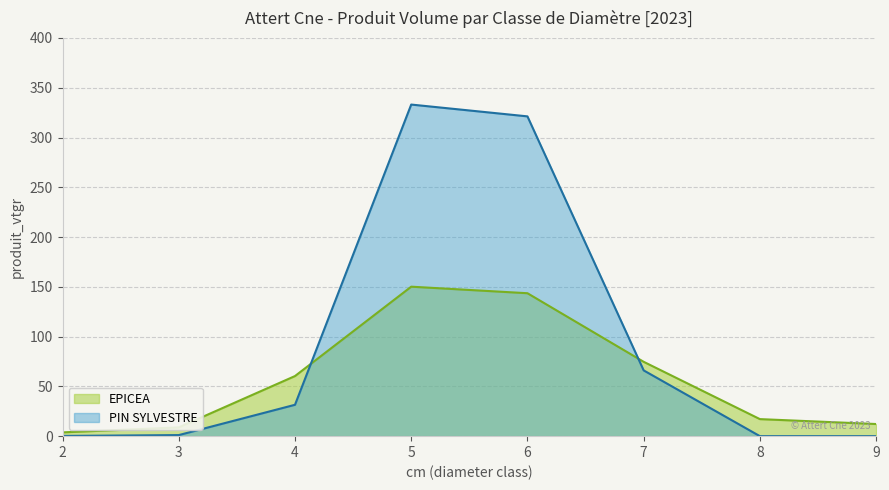

Reading right to left, what are all the values shown in this chart?

EPICEA: 9=12.2	8=17.1	7=74.7	6=143.6	5=150.2	4=60.4	3=8.8	2=3.8
PIN SYLVESTRE: 9=0.0	8=0.0	7=66.1	6=321.3	5=333.1	4=31.5	3=1.1	2=0.2